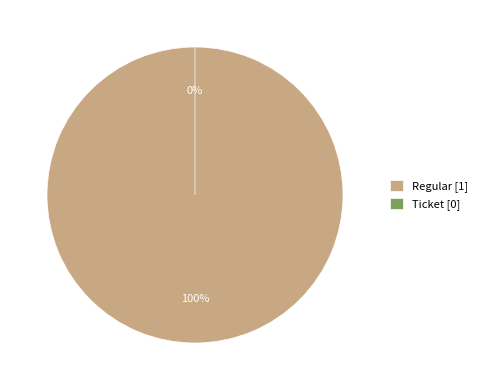

Which slice represents more than half of the pie?

Regular